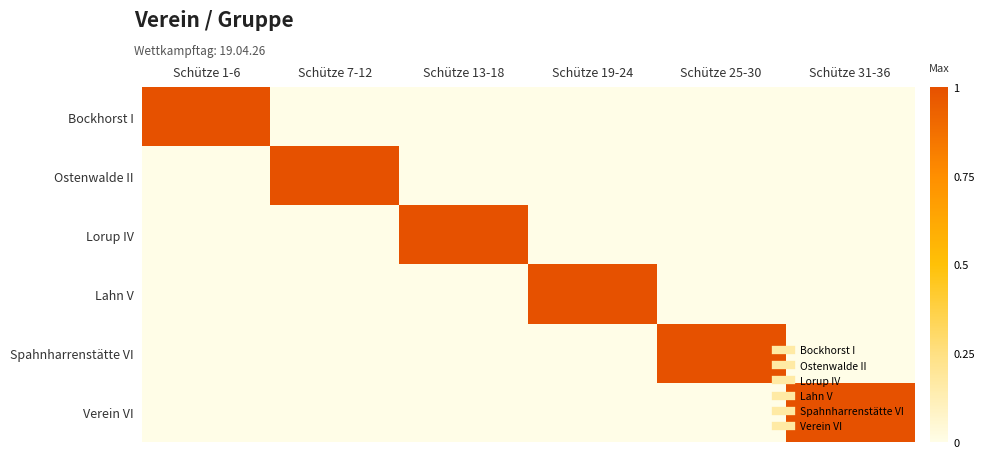

Reading left to right, extract all data points from this chart.

Bockhorst I: Schütze 1-6=1	Schütze 7-12=0	Schütze 13-18=0	Schütze 19-24=0	Schütze 25-30=0	Schütze 31-36=0
Ostenwalde II: Schütze 1-6=0	Schütze 7-12=1	Schütze 13-18=0	Schütze 19-24=0	Schütze 25-30=0	Schütze 31-36=0
Lorup IV: Schütze 1-6=0	Schütze 7-12=0	Schütze 13-18=1	Schütze 19-24=0	Schütze 25-30=0	Schütze 31-36=0
Lahn V: Schütze 1-6=0	Schütze 7-12=0	Schütze 13-18=0	Schütze 19-24=1	Schütze 25-30=0	Schütze 31-36=0
Spahnharrenstätte VI: Schütze 1-6=0	Schütze 7-12=0	Schütze 13-18=0	Schütze 19-24=0	Schütze 25-30=1	Schütze 31-36=0
Verein VI: Schütze 1-6=0	Schütze 7-12=0	Schütze 13-18=0	Schütze 19-24=0	Schütze 25-30=0	Schütze 31-36=1